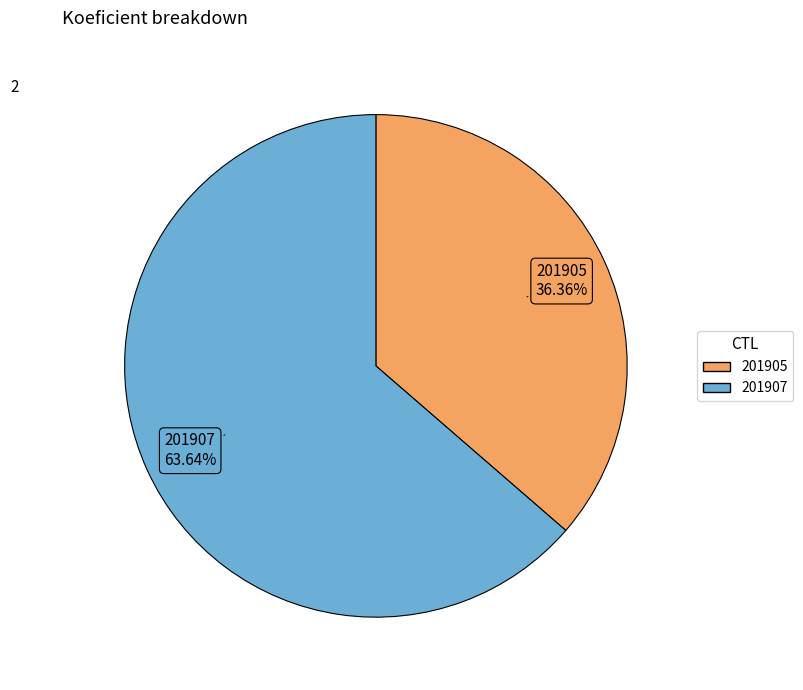

Count the number of slices in the pie.

2